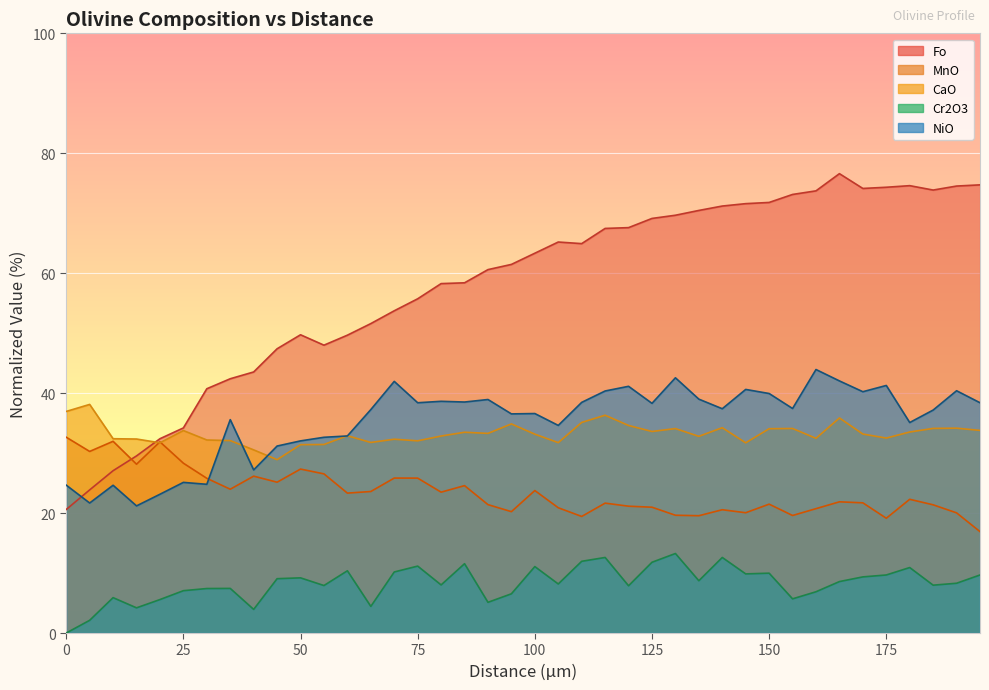

At which category is the sum across all series the highest?

165